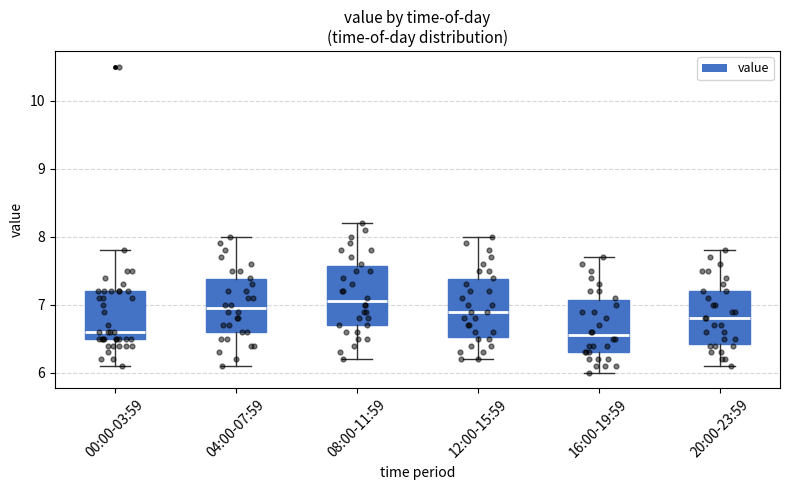

Reading left to right, transcribe this box plot: for each box, give where its median line is, the range the box spans, and where its two whiskers end, as read against the y-axis. The values are not printed on the chart, so give them approximately, as read against the axis.

00:00-03:59: median 6.6, box 6.5 to 7.2, whiskers 6.1 to 7.8
04:00-07:59: median 7.0, box 6.6 to 7.4, whiskers 6.1 to 8.0
08:00-11:59: median 7.1, box 6.7 to 7.6, whiskers 6.2 to 8.2
12:00-15:59: median 6.9, box 6.5 to 7.4, whiskers 6.2 to 8.0
16:00-19:59: median 6.6, box 6.3 to 7.1, whiskers 6.0 to 7.7
20:00-23:59: median 6.8, box 6.4 to 7.2, whiskers 6.1 to 7.8